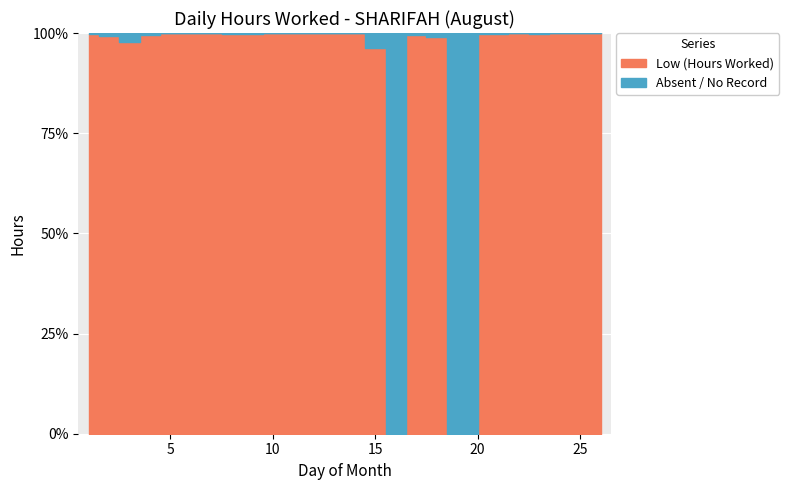

What are all the series names shown in the legend?

Low (Hours Worked), Absent / No Record